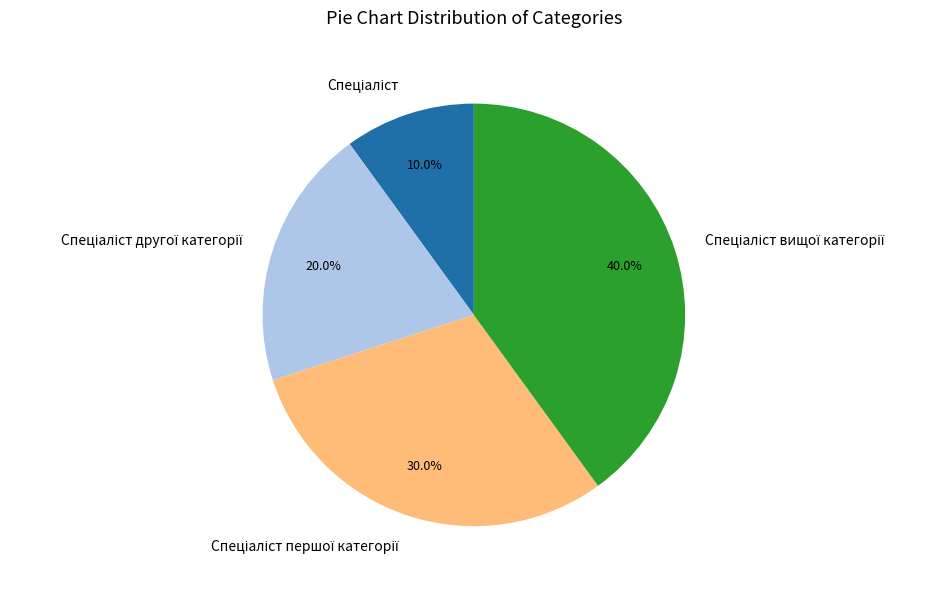

Is there any slice that represents more than half of the pie?

No